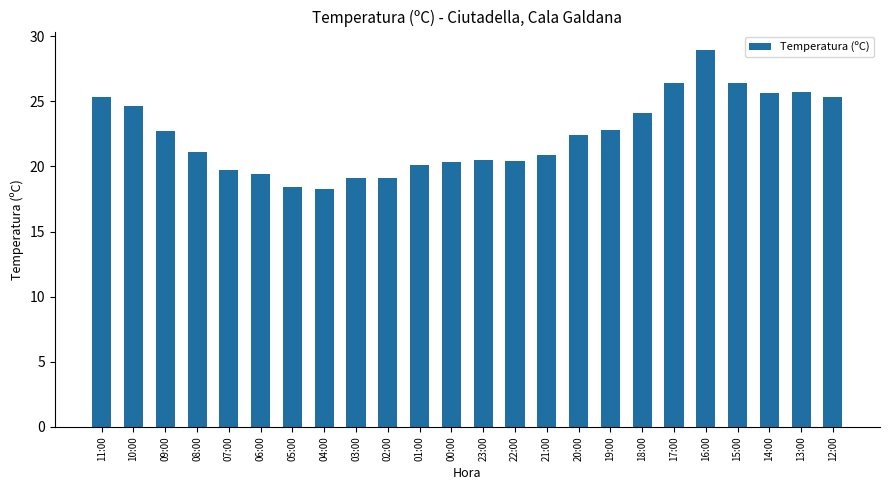

How many values are below 22?

12